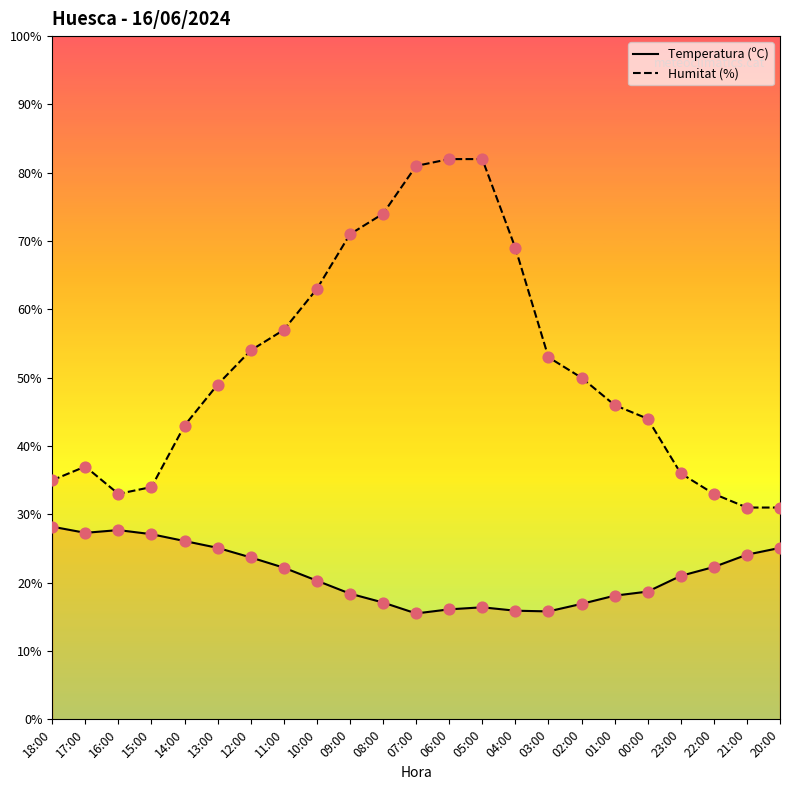

Which series has the largest total across all categories?

Humitat (%)